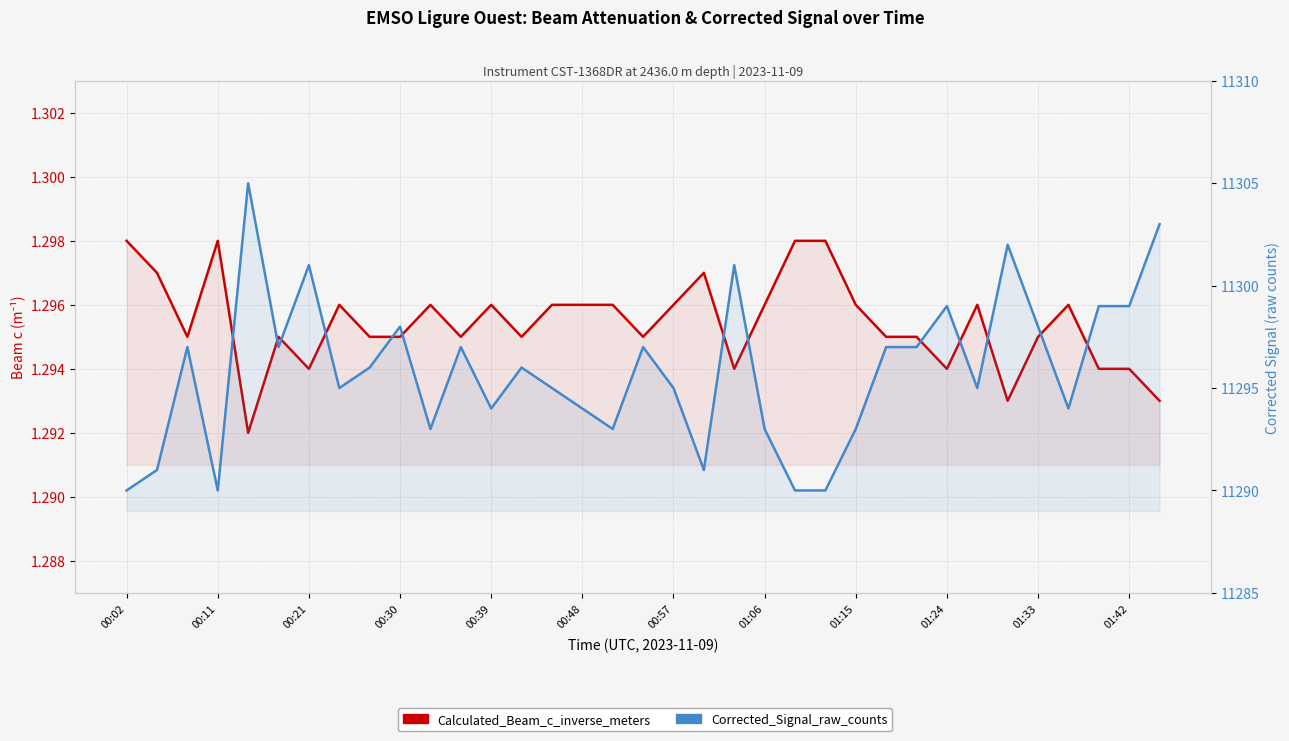

What is the minimum value for Calculated_Beam_c_inverse_meters?

1.3